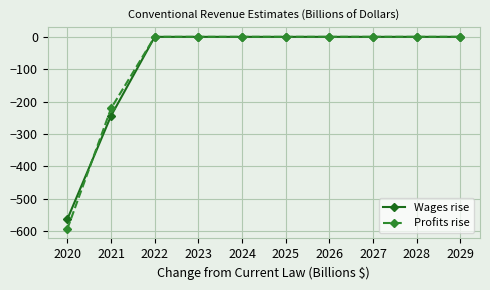

Is the value of Profits rise at 2025 greater than the value of Wages rise at 2020?

Yes